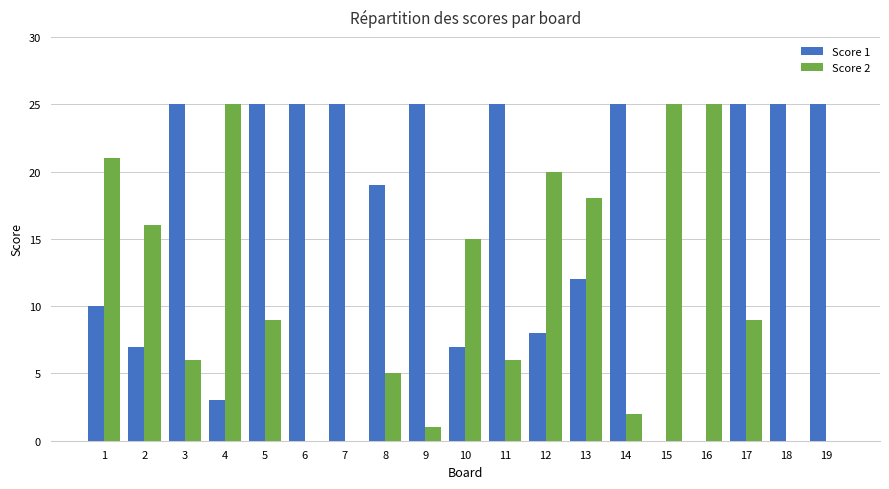

Which series has the largest total across all categories?

Score 1